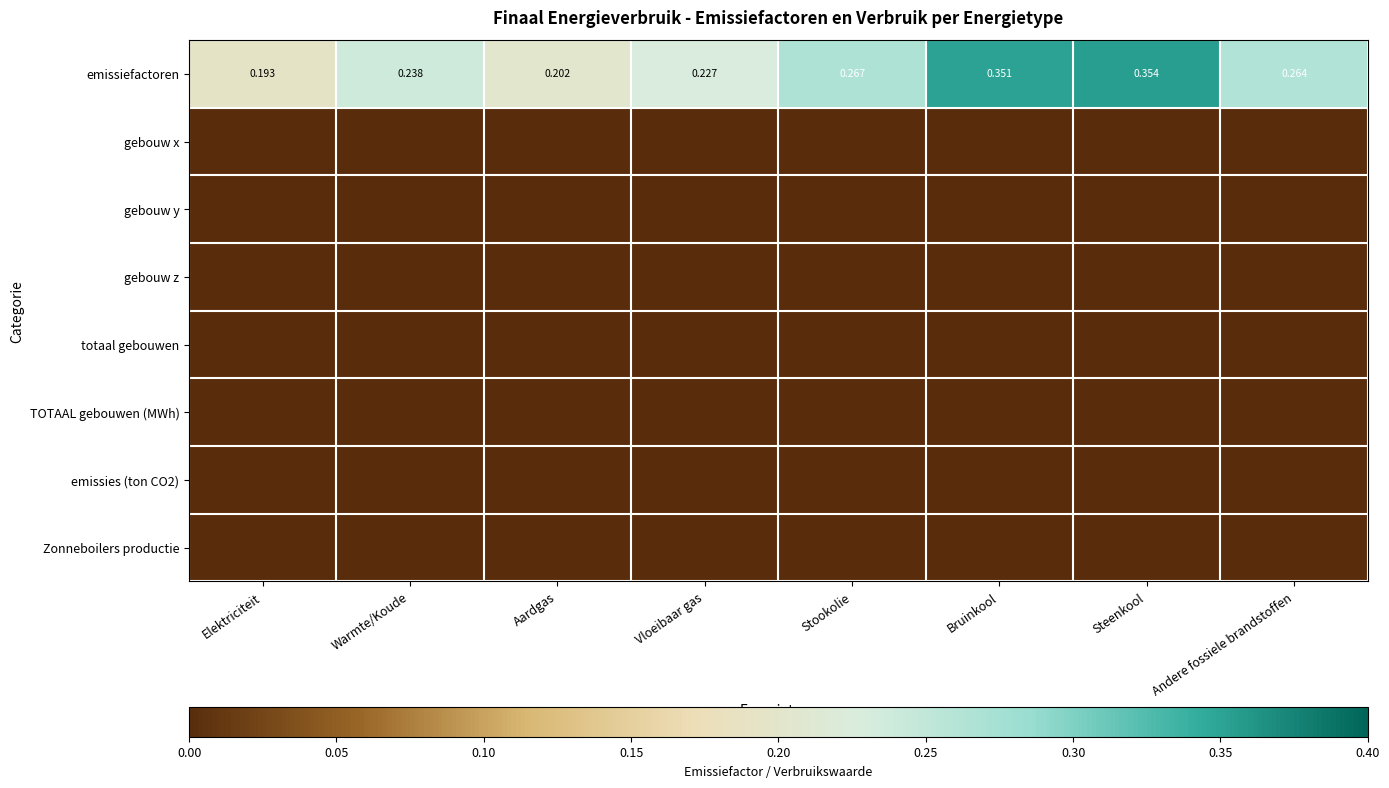

List the labels in order of emissiefactoren value, smallest first.

Elektriciteit, Aardgas, Vloeibaar gas, Warmte/Koude, Andere fossiele brandstoffen, Stookolie, Bruinkool, Steenkool